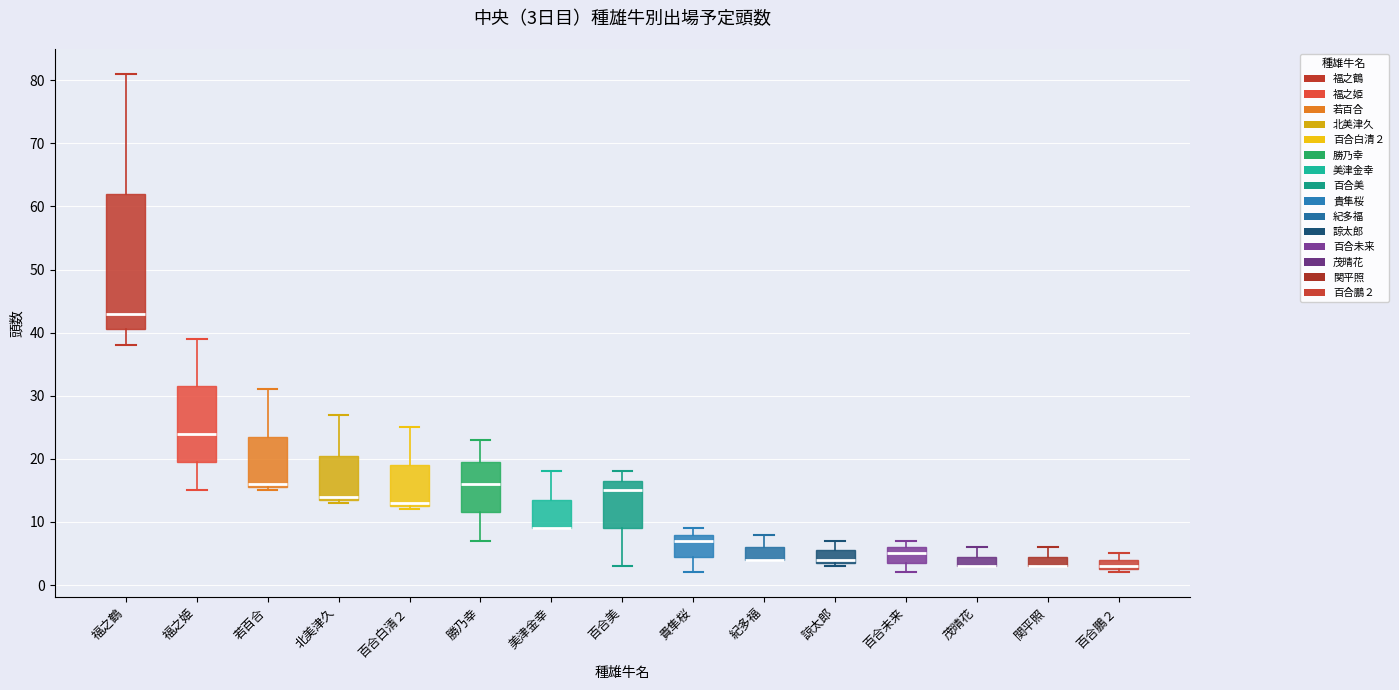

Which box is the tallest, from its lower edge to its upper edge?

福之鶴